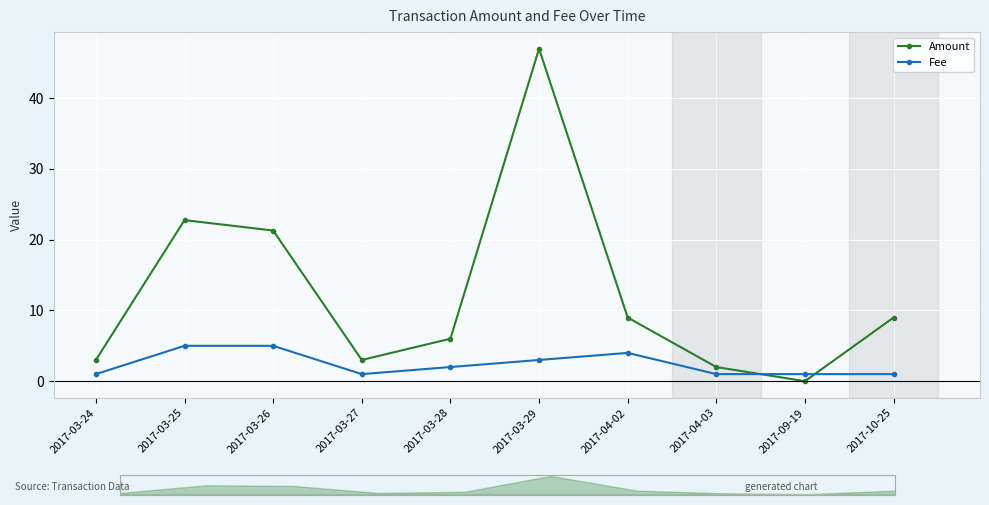

At which category does the chart reach its peak across all series?

2017-03-29